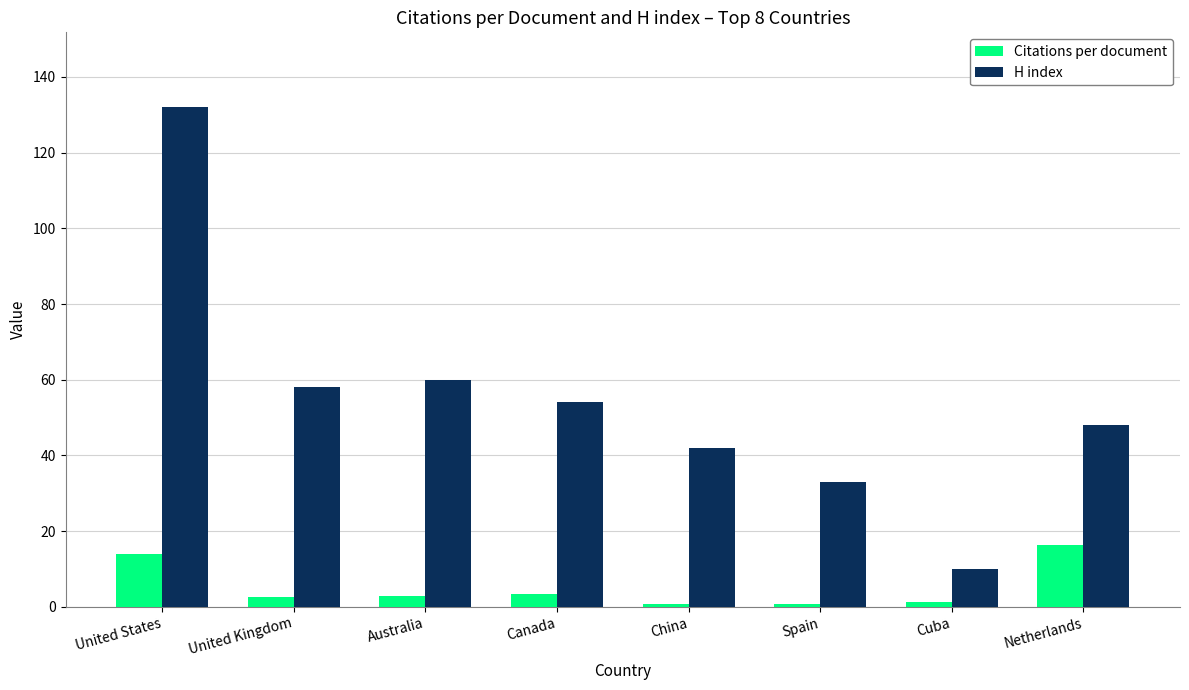

What is the value of the H index bar at the 5th from the left?

42.0